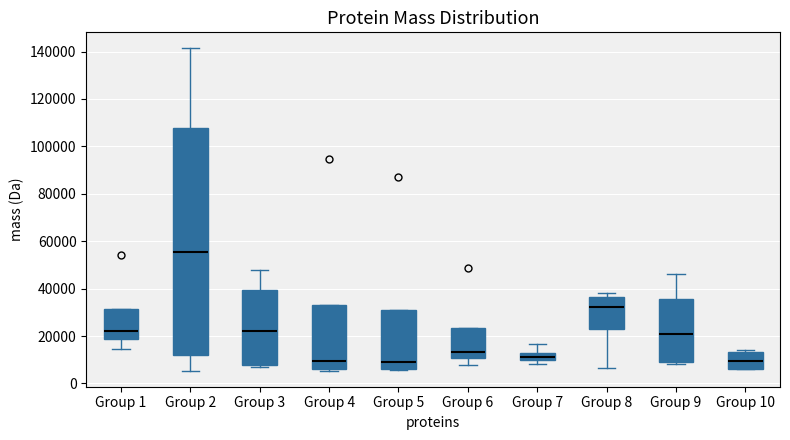

Where is the lower edge of the box for Group 9 on the y-axis? The values are not printed on the chart, so give them approximately, as read against the axis.

10000